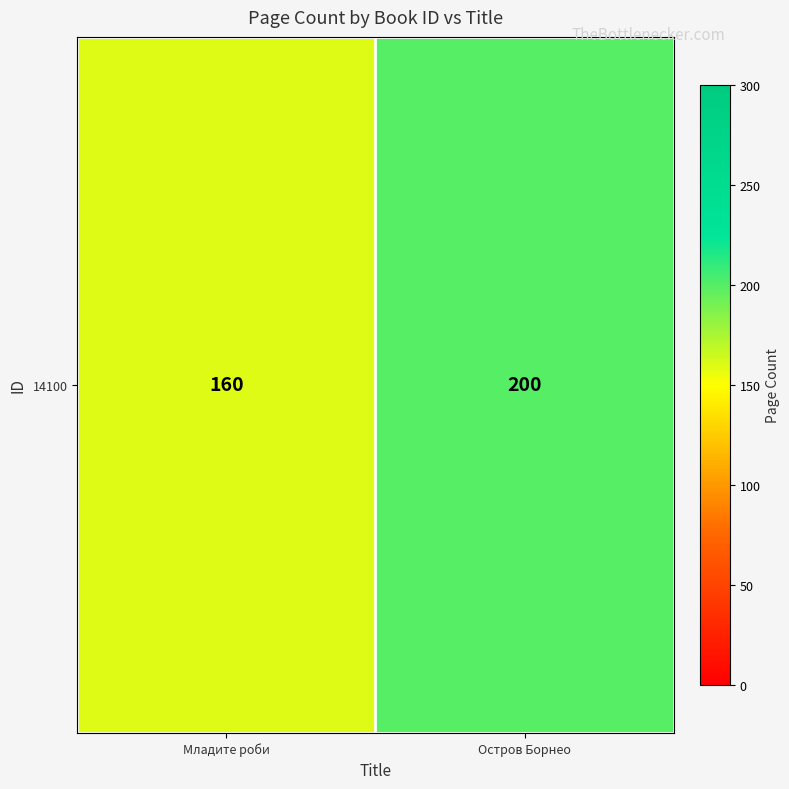

What is the difference between the maximum and minimum values?

40